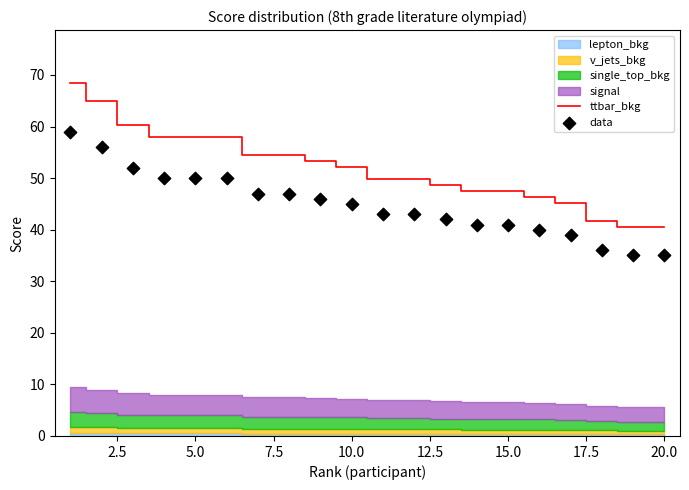

What is the lowest value of the ttbar_bkg series?

40.6